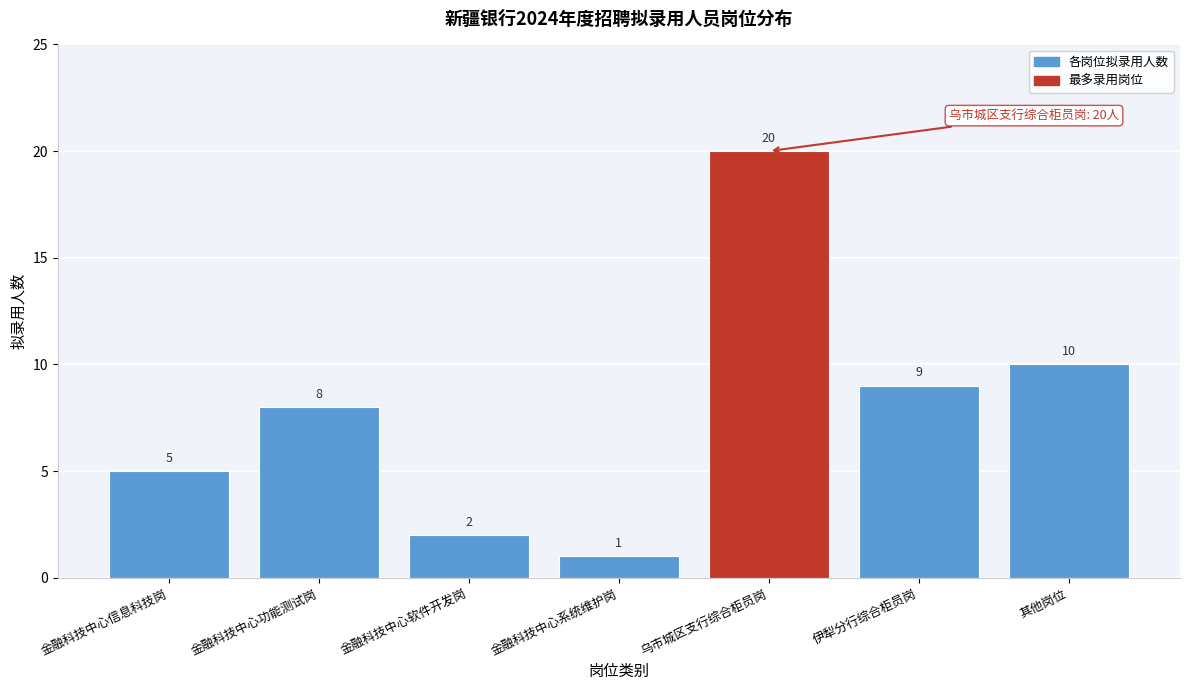

Reading left to right, list all the values displayed in this chart.

金融科技中心信息科技岗=5	金融科技中心功能测试岗=8	金融科技中心软件开发岗=2	金融科技中心系统维护岗=1	乌市城区支行综合柜员岗=20	伊犁分行综合柜员岗=9	其他岗位=10